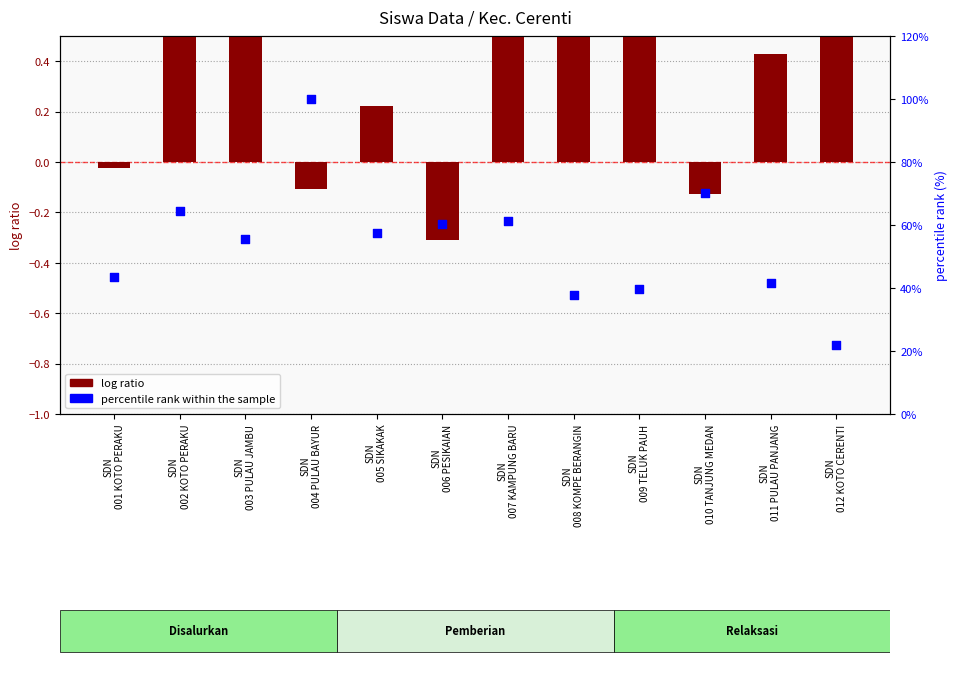

At how many categories does at least one series exceed 87?

1